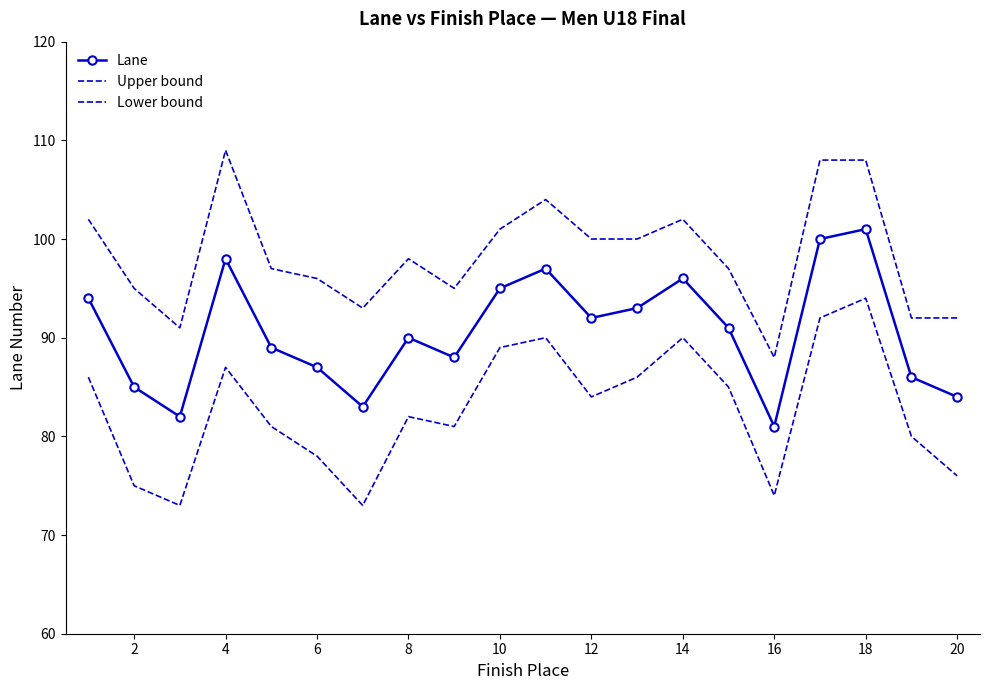

In Upper bound, how many points are higher than both neighbors (excluding endpoints)?

4